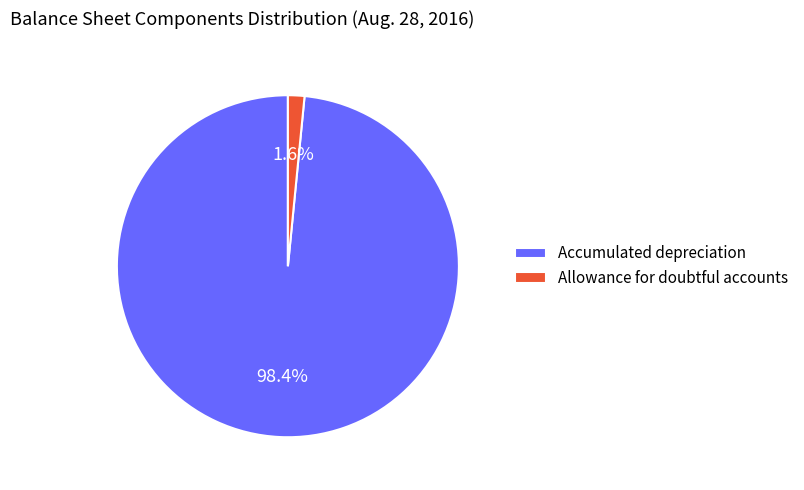

True or false: Accumulated depreciation accounts for 84% of the total.

False